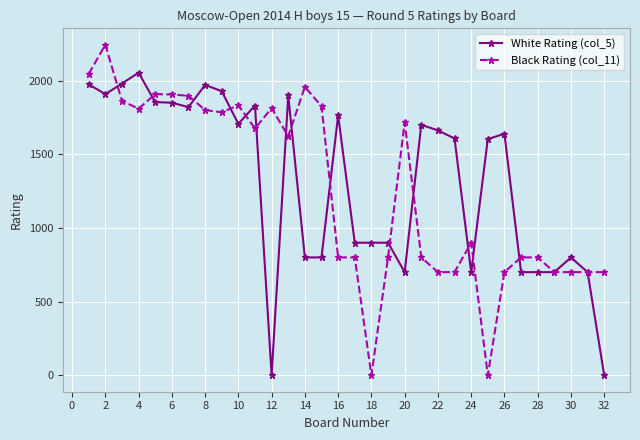

List the series in order of their peak value, lowest first.

White Rating (col_5), Black Rating (col_11)